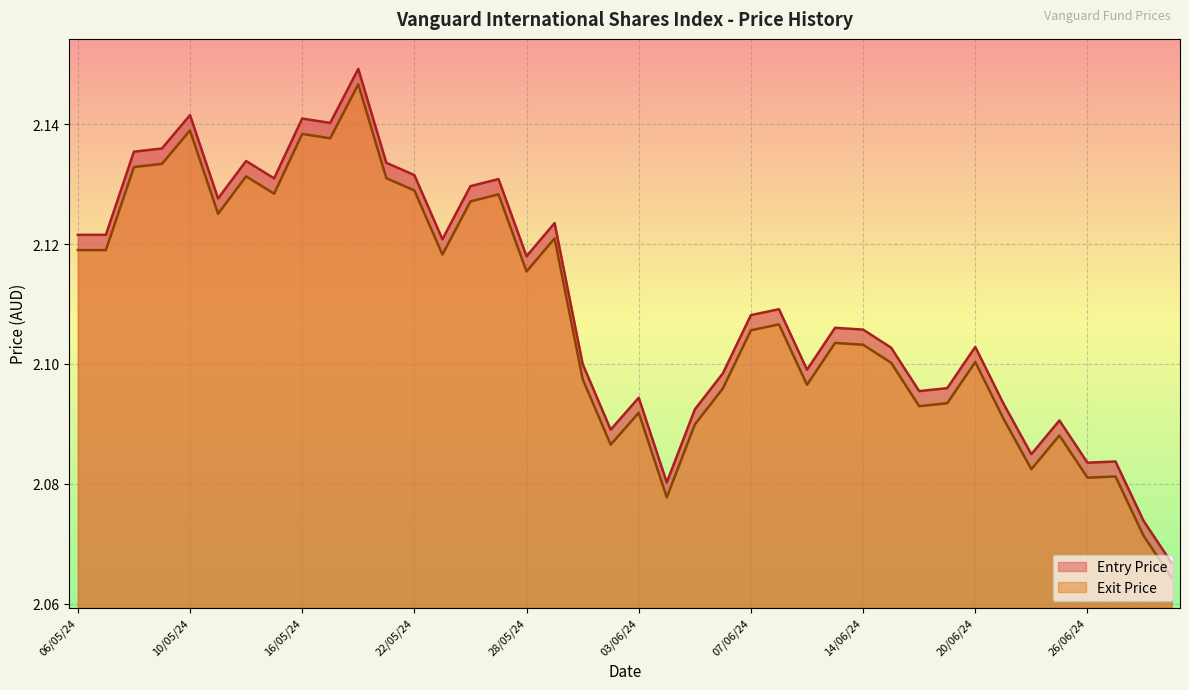

In Entry Price, how many points are lower than both neighbors (excluding endpoints)?

11